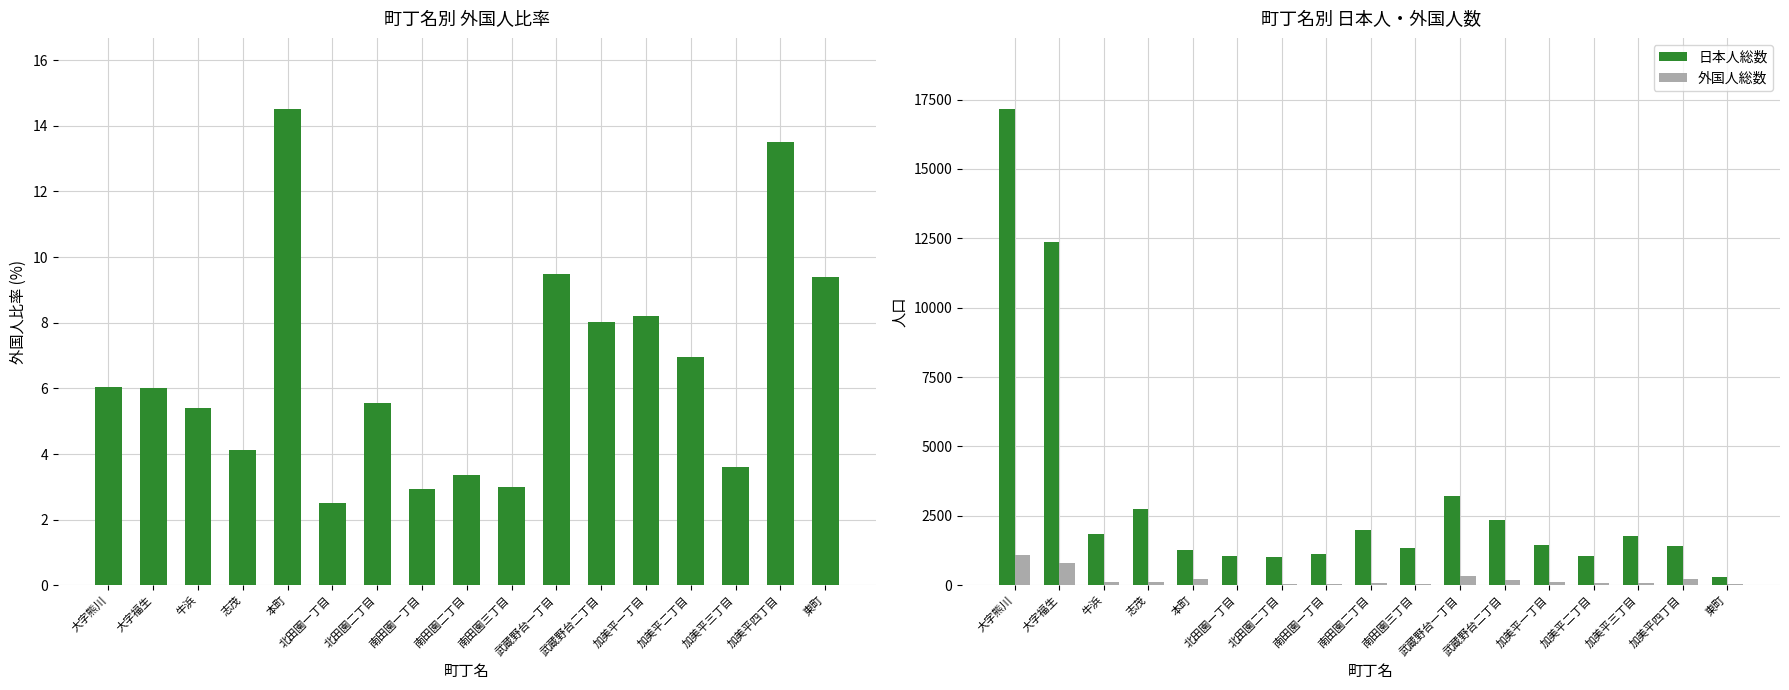

What are all the series names shown in the legend?

外国人比率, 日本人総数, 外国人総数